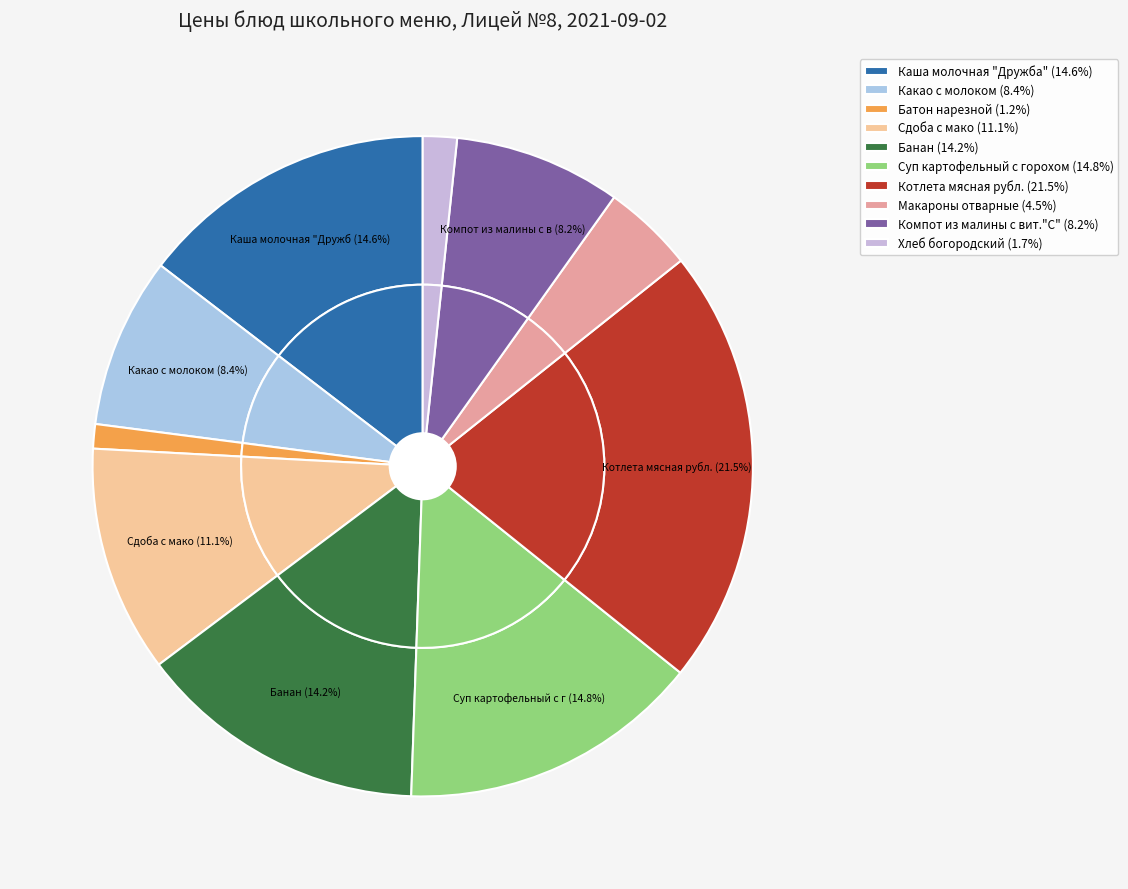

Is there any slice that represents more than half of the pie?

No